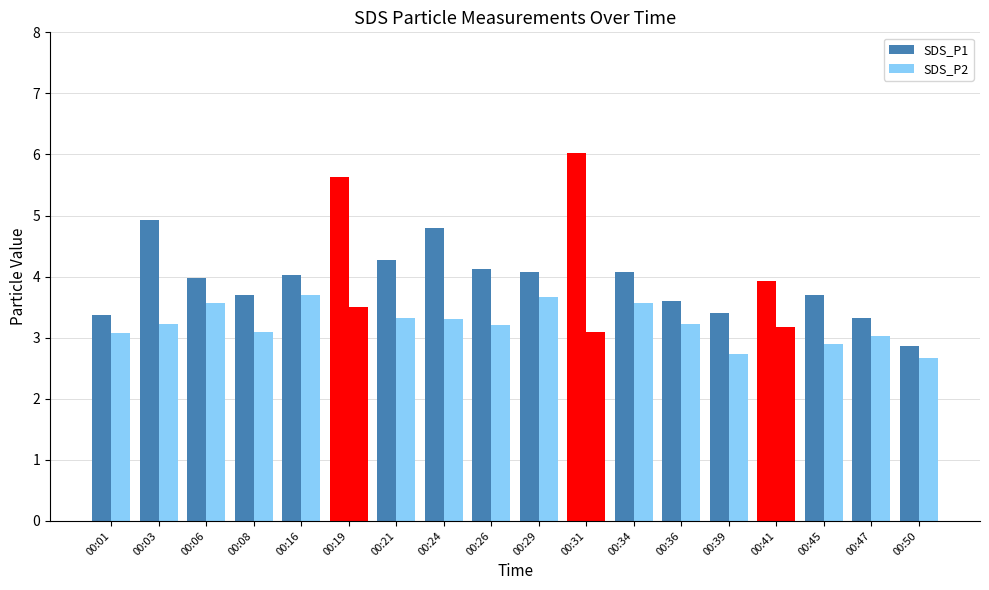

How many bars are there in each group?

2